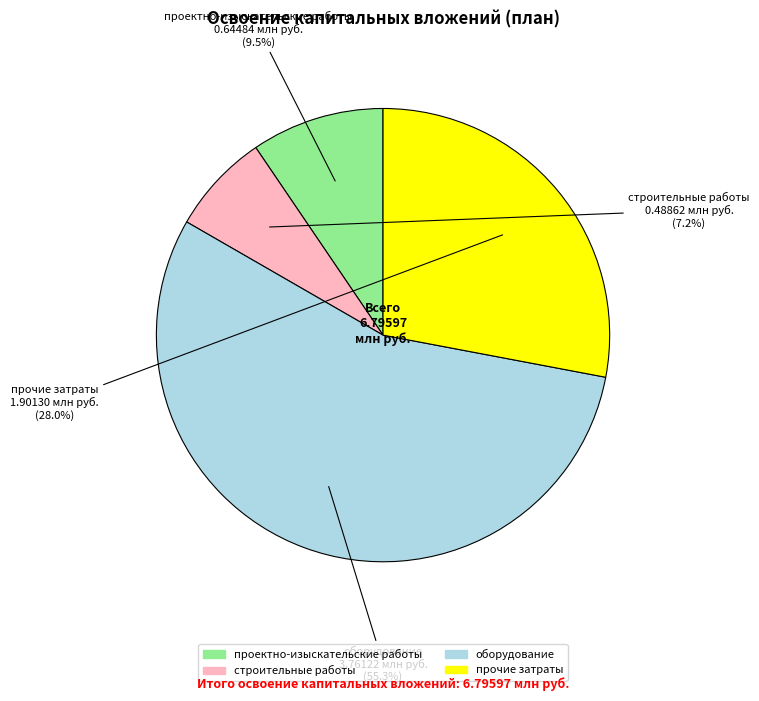

What is the ratio of the value at проектно-изыскательские работы to the value at прочие затраты?

0.3